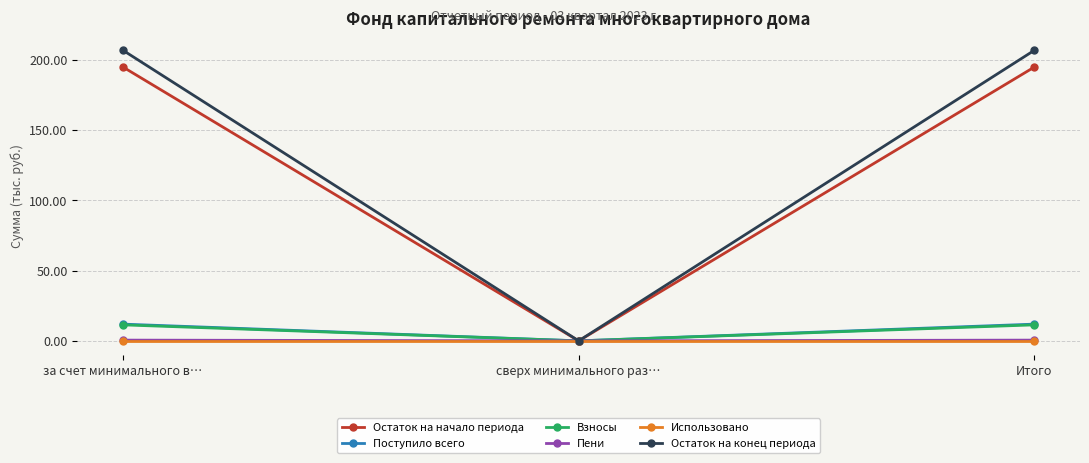

True or false: Взносы has a value of 11.4 at Итого.

True